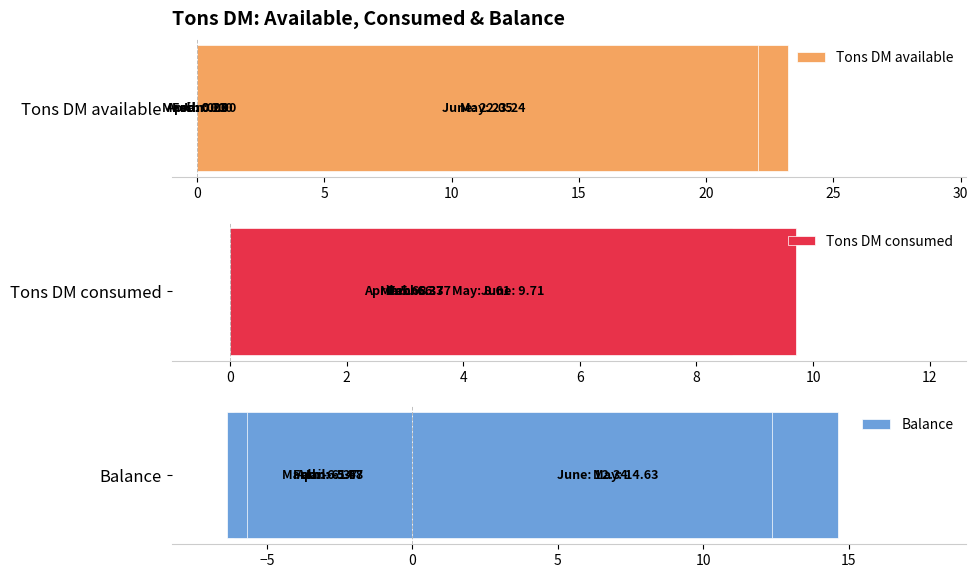

What is the greatest value displayed?

23.2